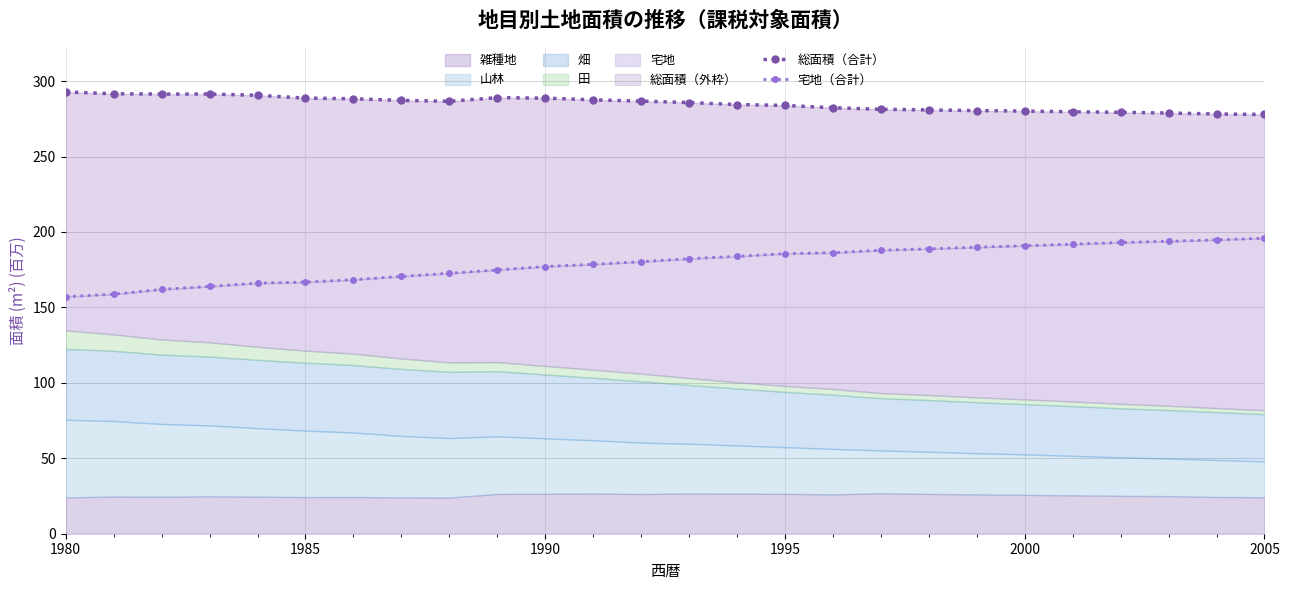

Count the number of categories in the chart.

26